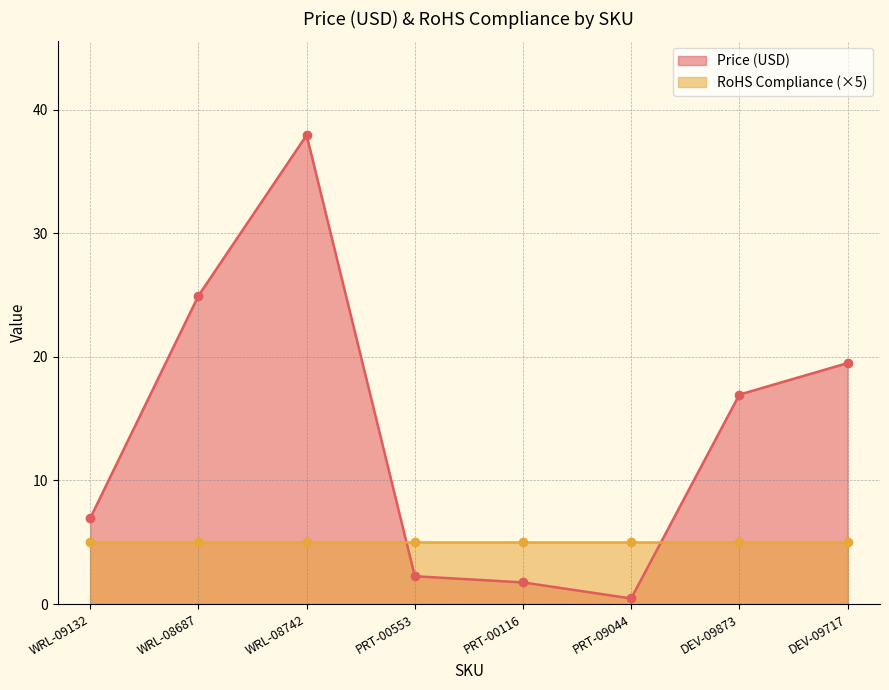

How many values in the Price (USD) series exceed 16?

4